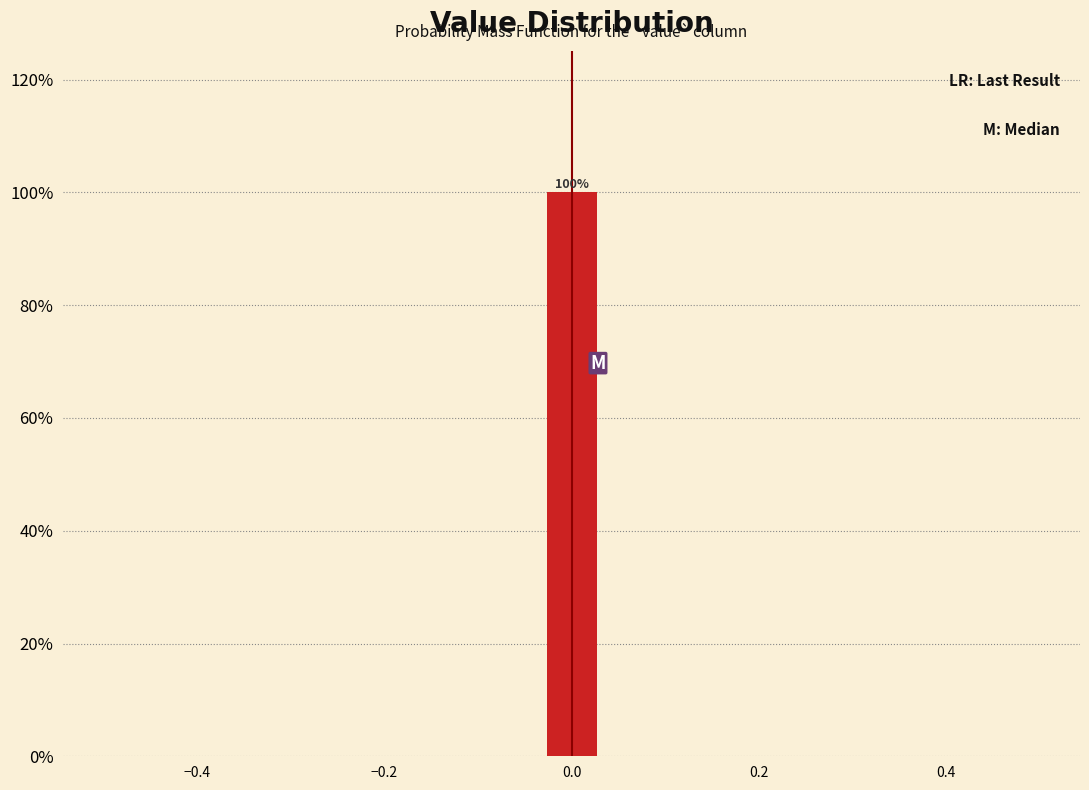

Around what value on the x-axis is the tallest bar? Give the approximate position of its centre, as read against the axis.

0.00